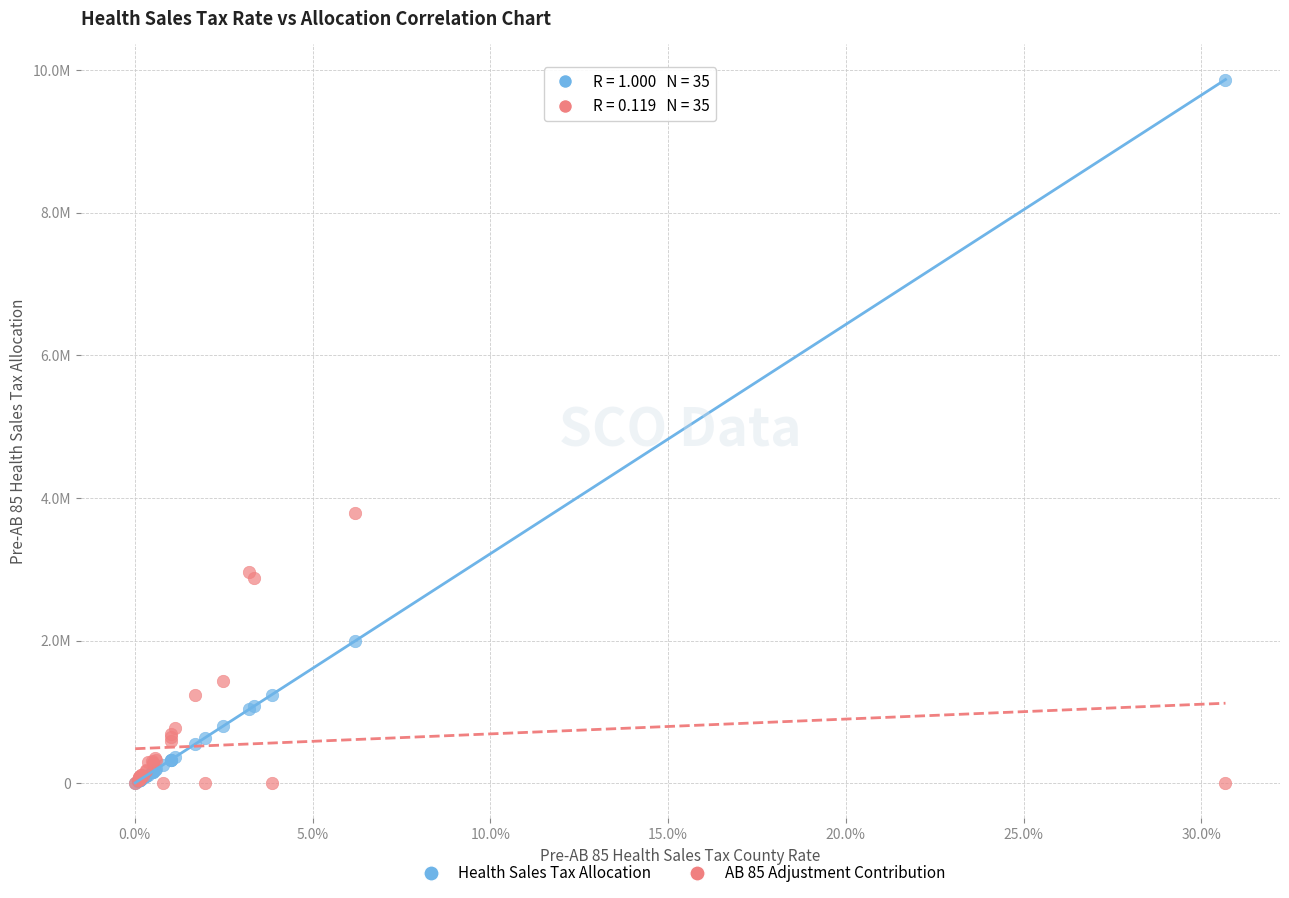

Which series has the largest Y range (max minus min)?

Health Sales Tax Allocation